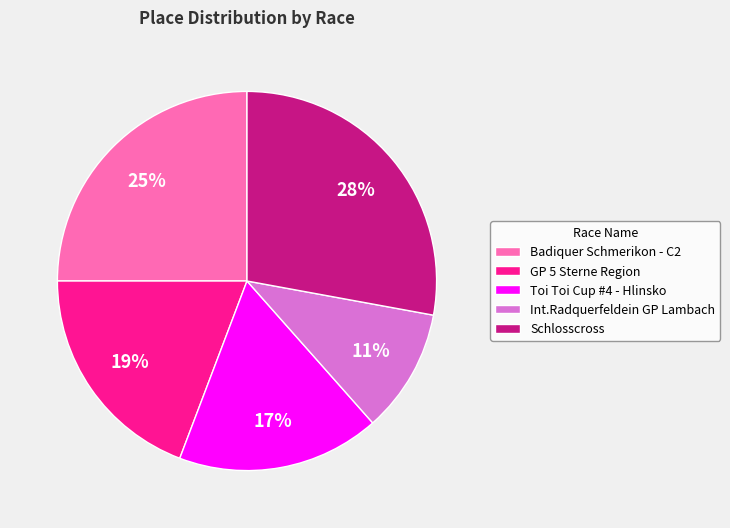

Rank the categories by value from highest to lowest.

Schlosscross, Badiquer Schmerikon - C2, GP 5 Sterne Region, Toi Toi Cup #4 - Hlinsko, Int.Radquerfeldein GP Lambach